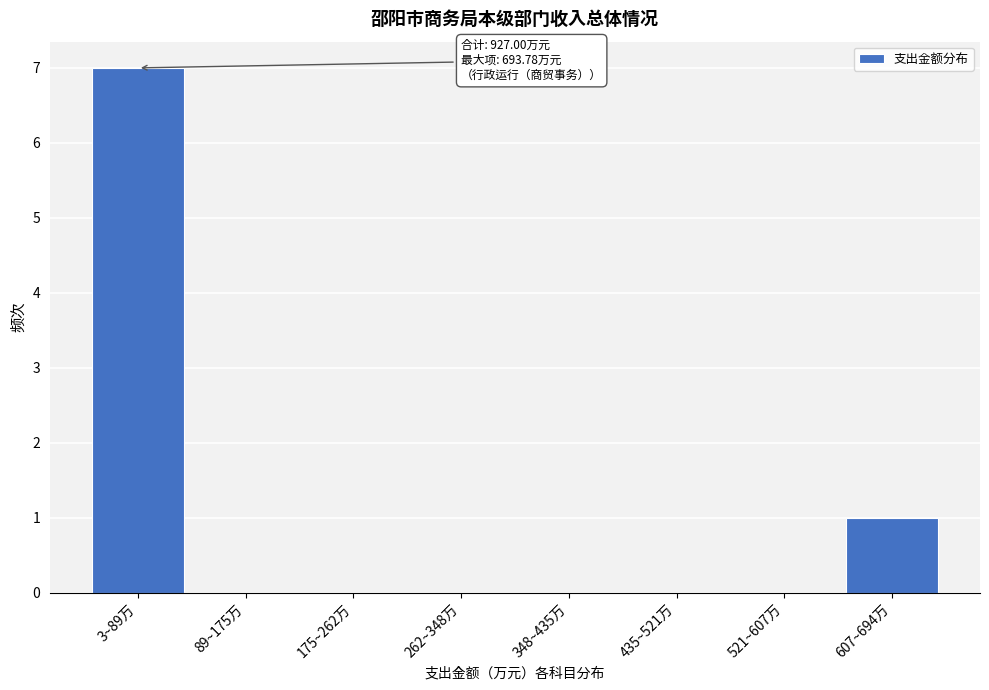

Reading right to left, transcribe all the data shown in this chart.

607~694万=1	521~607万=0	435~521万=0	348~435万=0	262~348万=0	175~262万=0	89~175万=0	3~89万=7